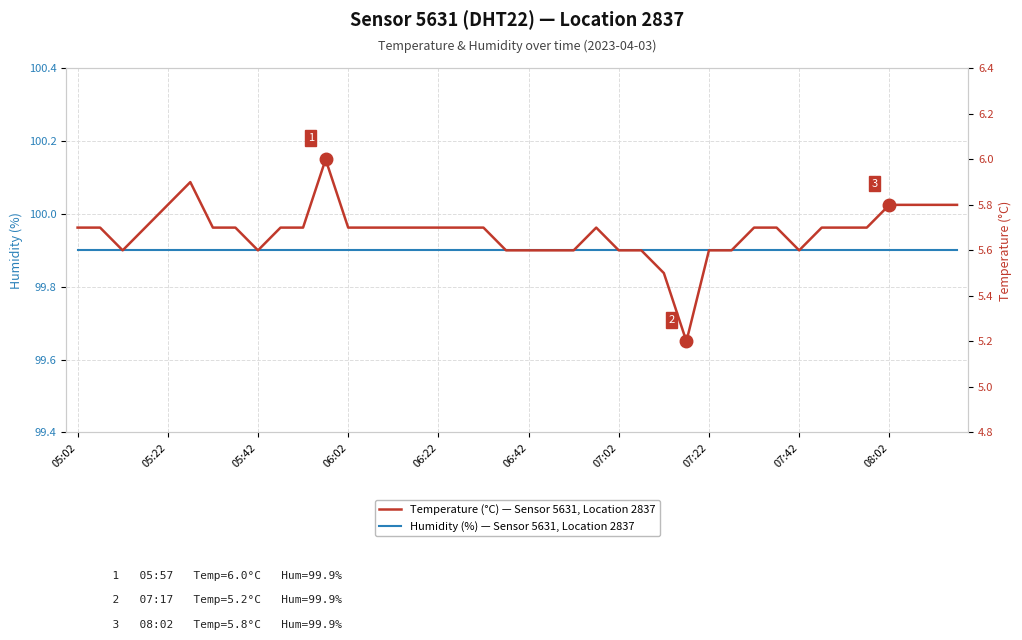

Which category has the highest value across all series?

05:02